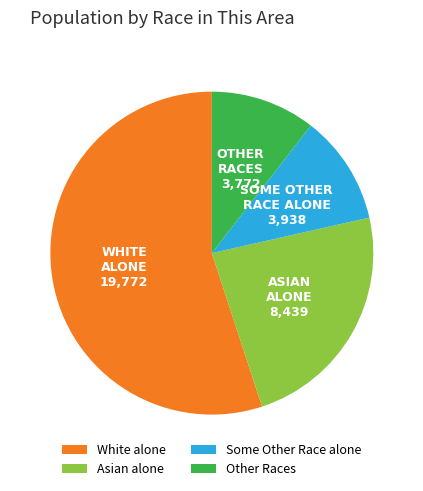

Count the number of slices in the pie.

4